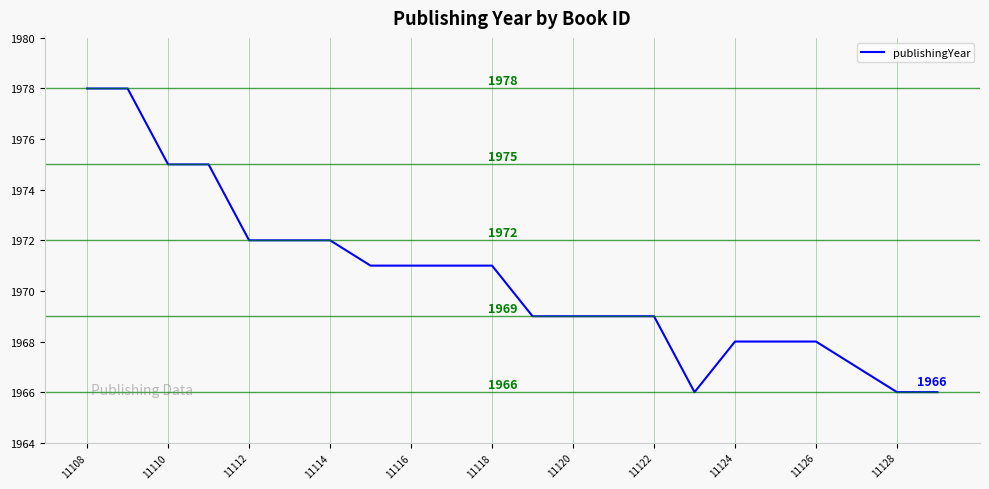

Is this an area chart (filled region under the line)?

No